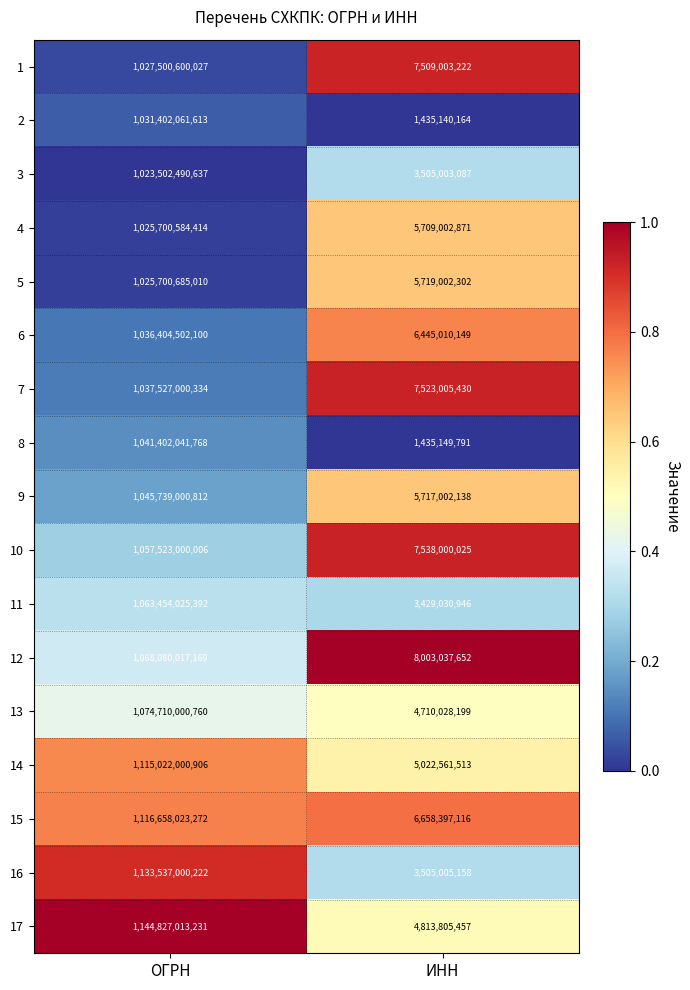

The 14 series shows 5022561513 at ИНН. True or false?

True